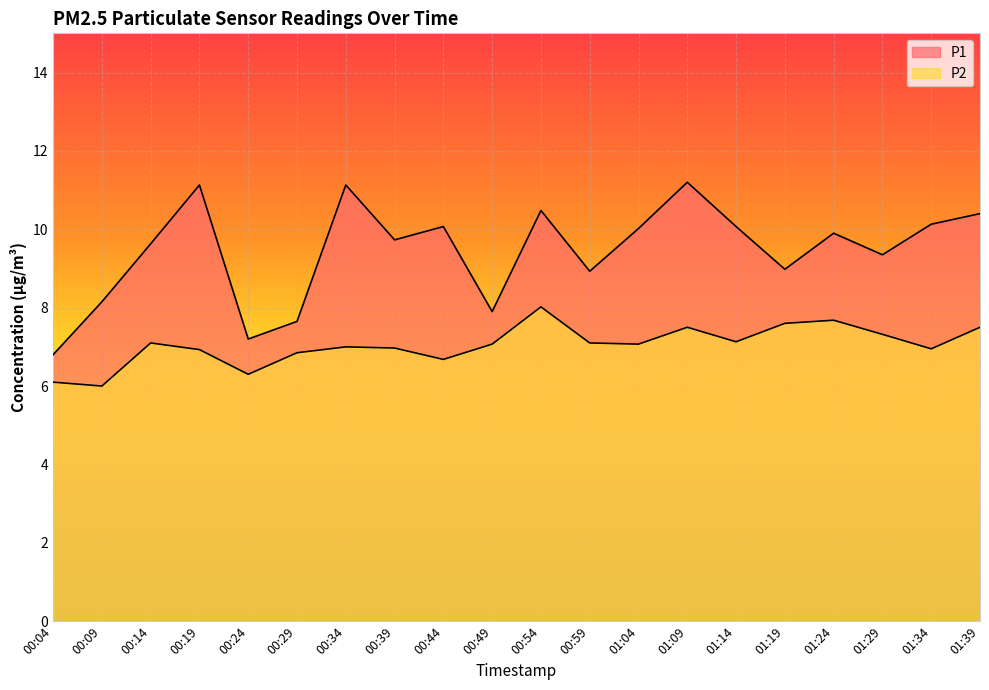

What is the sum of all P1 values?

188.8